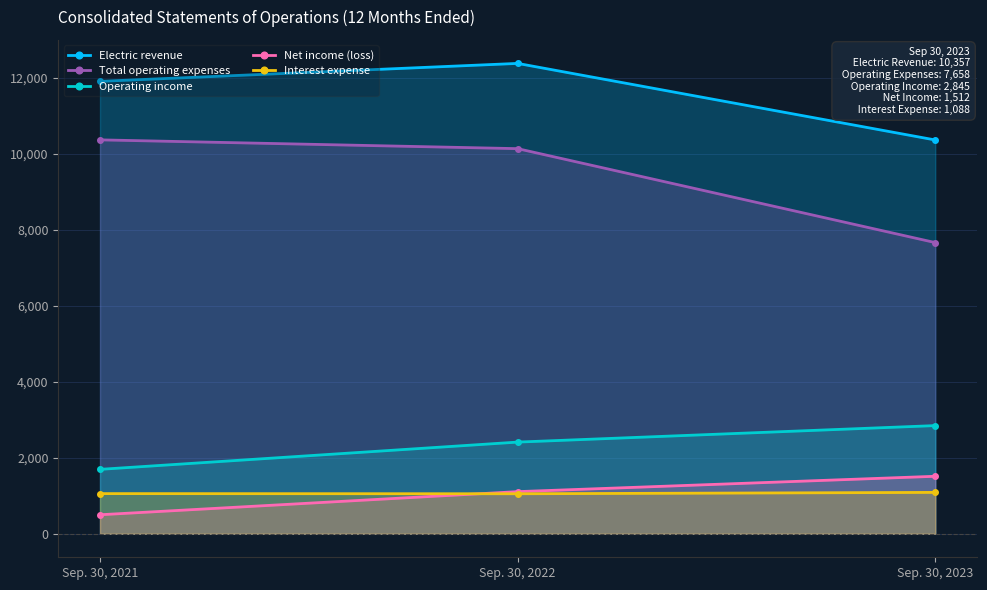

What is the difference between the maximum and minimum values in the Interest expense series?

36